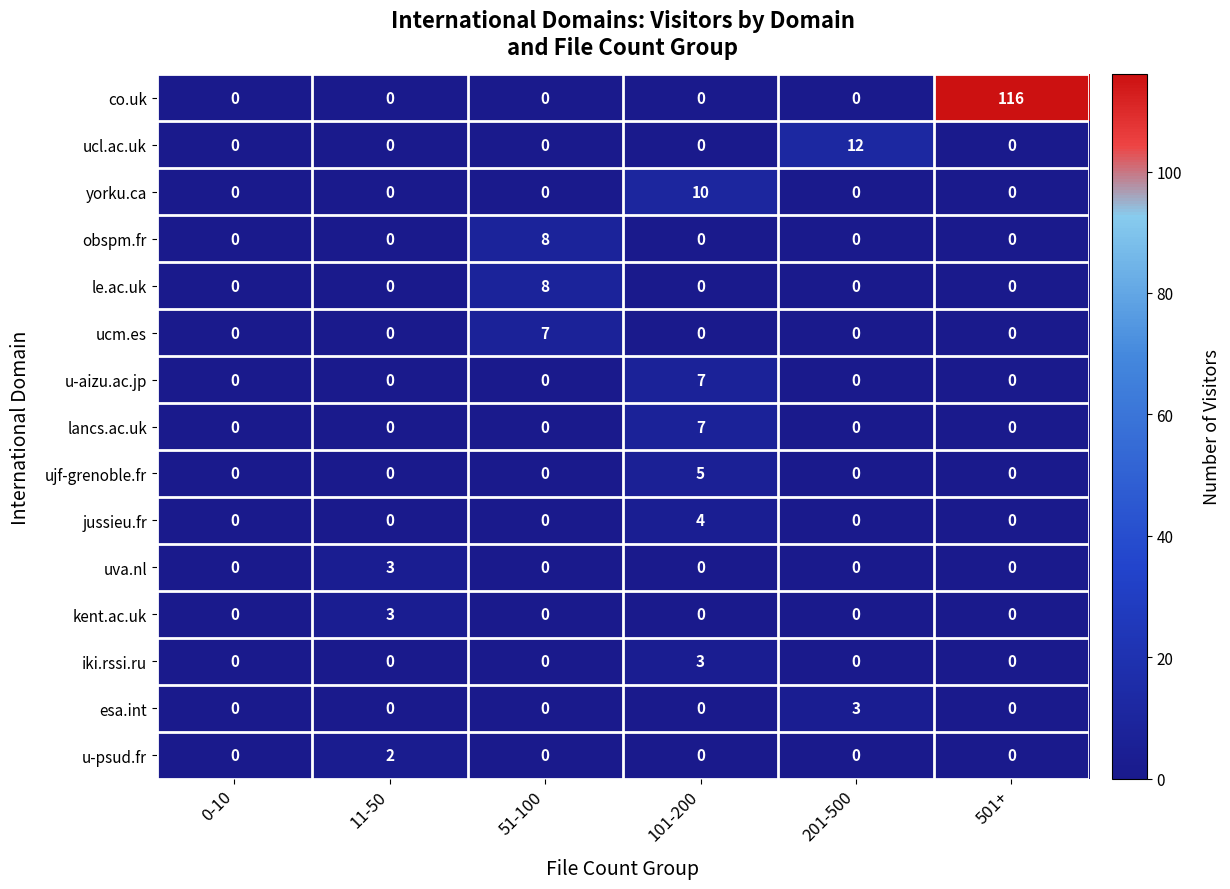

How many distinct data groups are displayed?

15